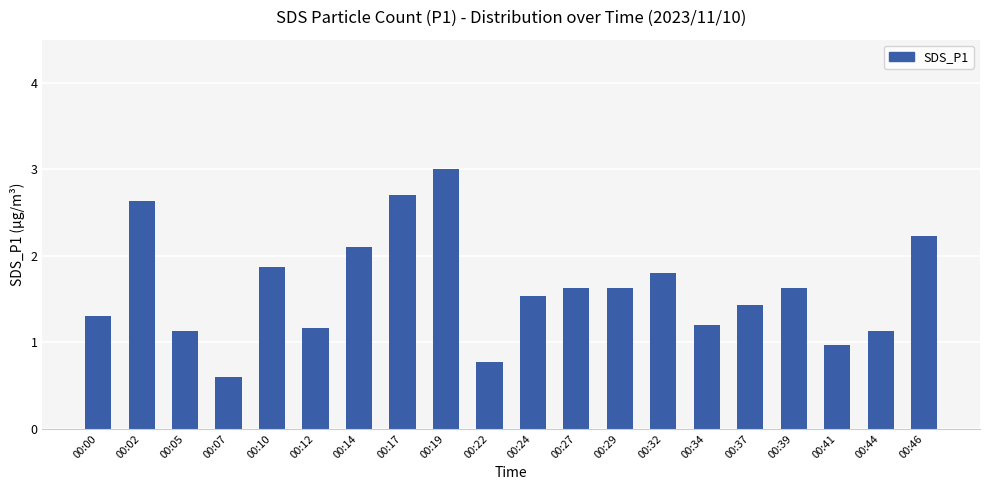

How many data points does each series have?

20